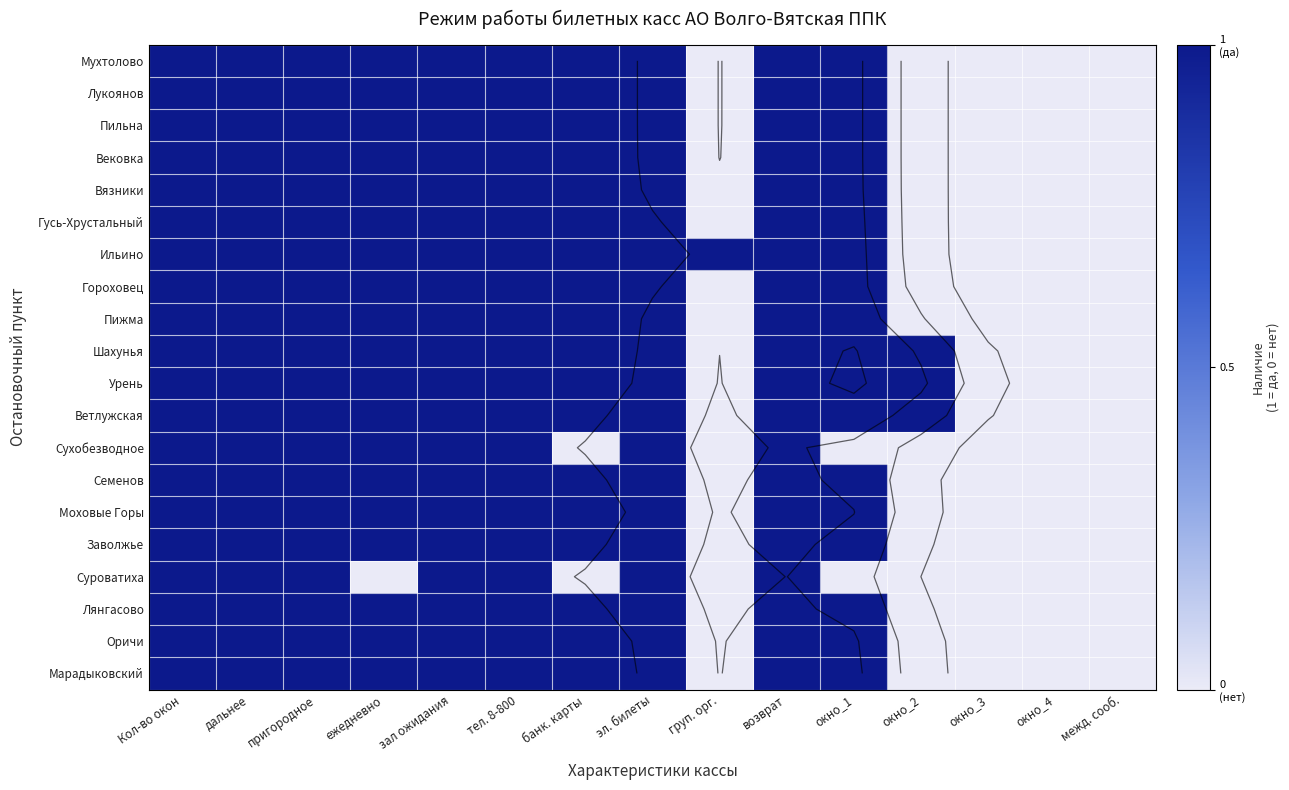

What is the maximum value shown in the chart?

1